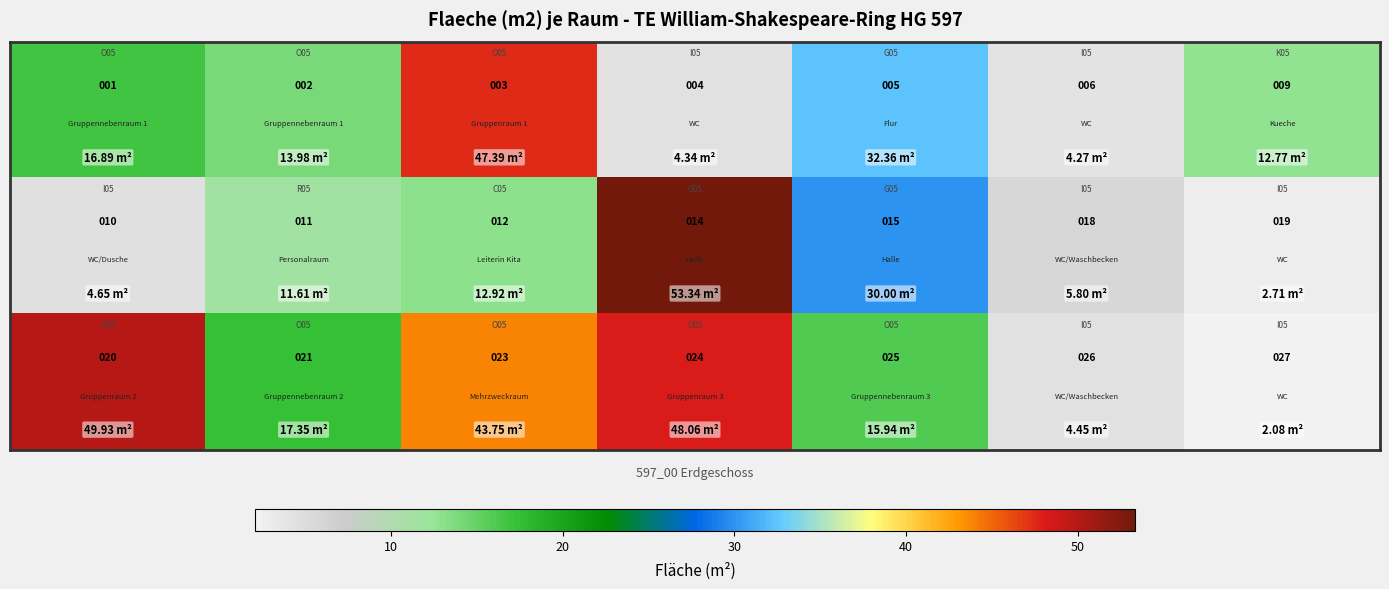

Count the number of categories in the chart.

7